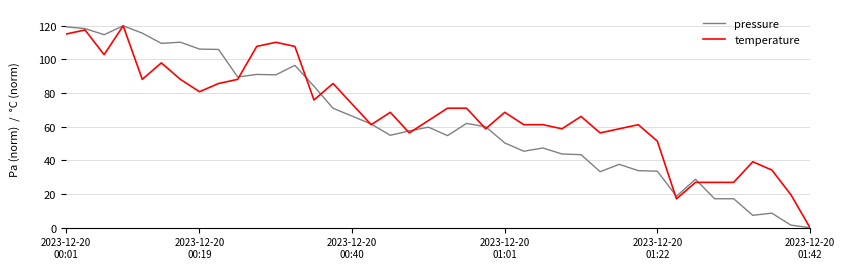

What is the greatest value displayed?

120.0